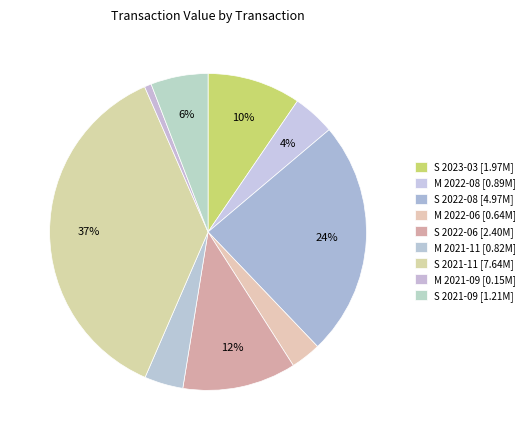

Count the number of slices in the pie.

9